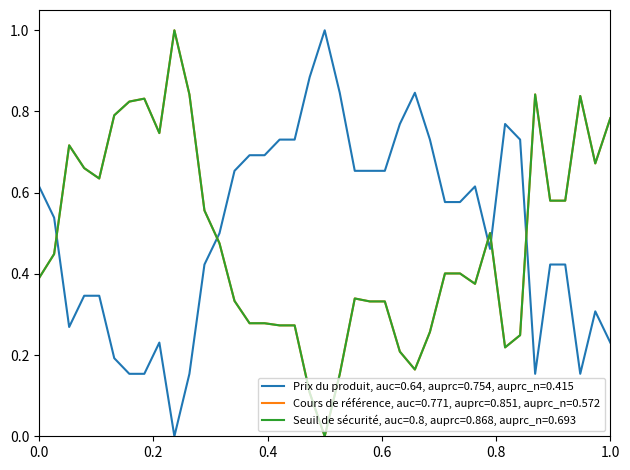

True or false: Seuil de sécurité, auc=0.8, auprc=0.868, auprc_n=0.693 and Prix du produit, auc=0.64, auprc=0.754, auprc_n=0.415 cross at least once.

True